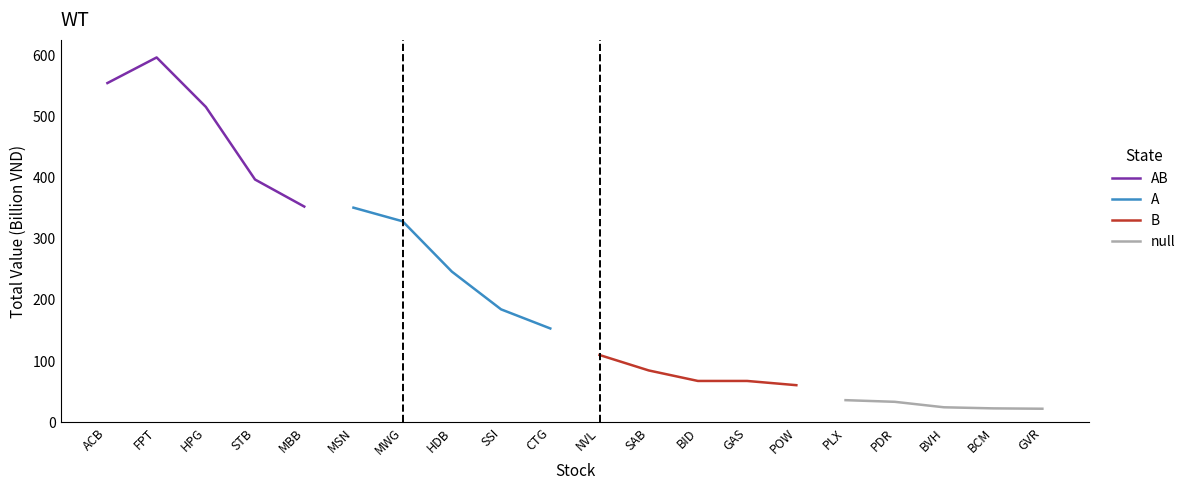

What is the maximum value for AB?

596.1